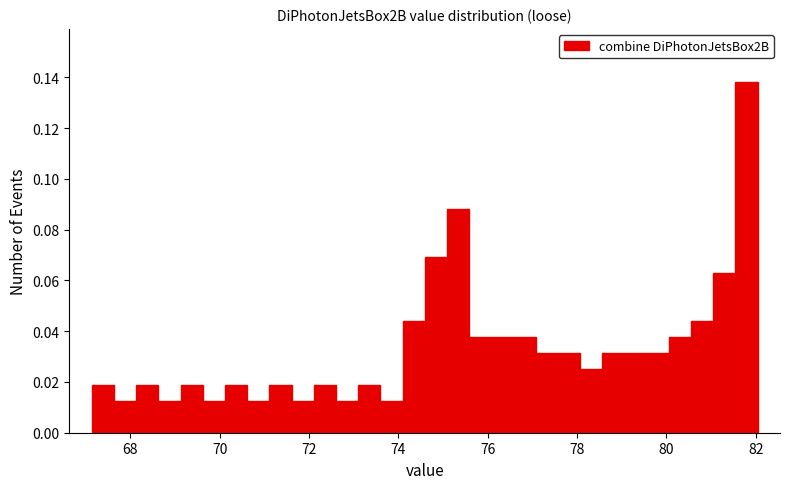

Read against the x-axis, roughly where is the centre of the tallest bar?

81.8